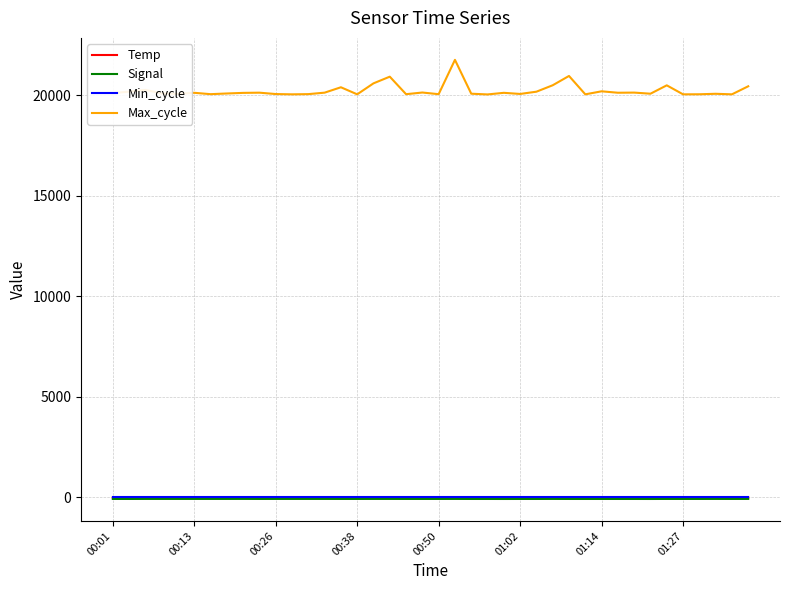

Which series has the largest range (max minus min)?

Max_cycle